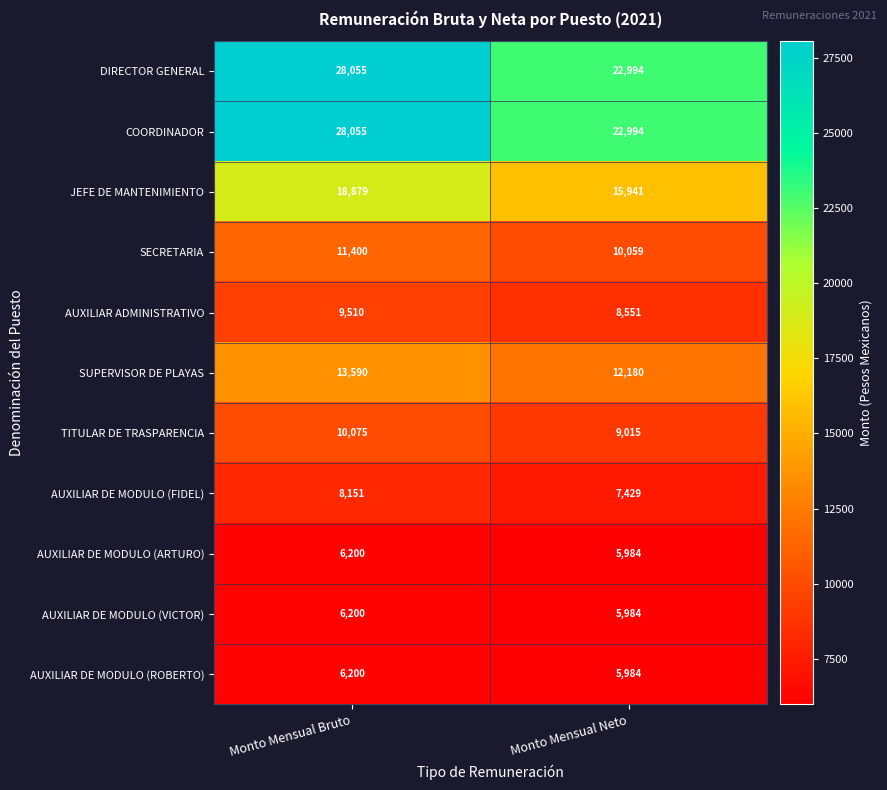

What is the difference between the maximum and minimum values in the AUXILIAR ADMINISTRATIVO series?

959